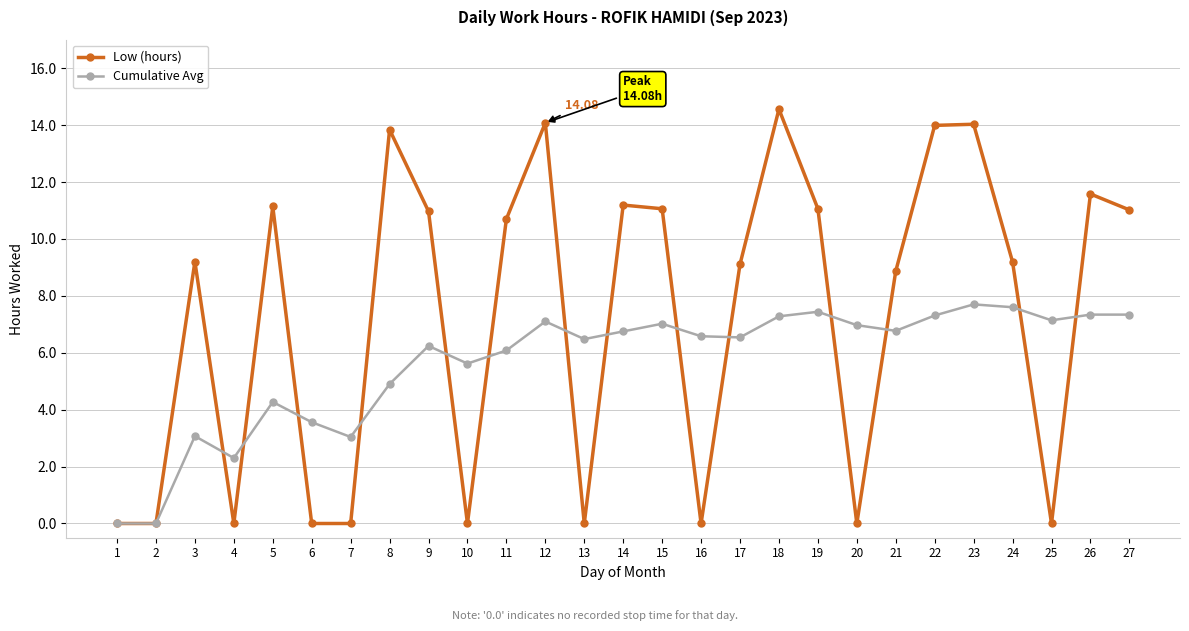

How many data points in Low (hours) are less than 9?

11